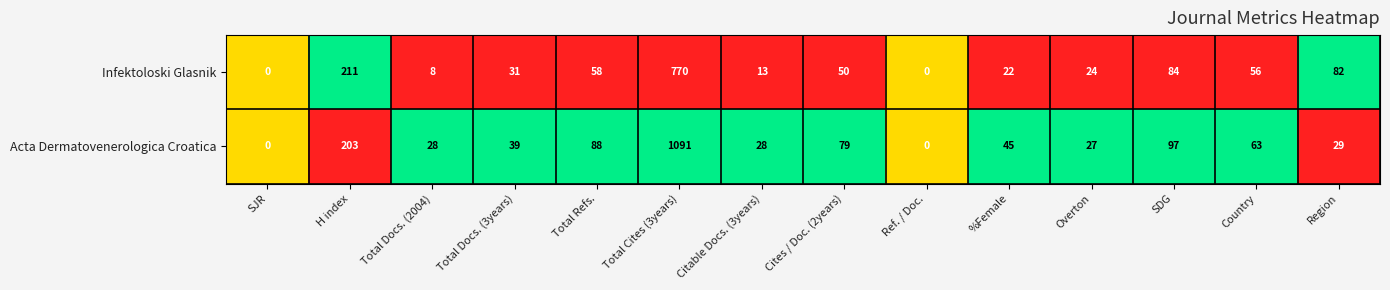

What is the sum of all Acta Dermatovenerologica Croatica values?

1817